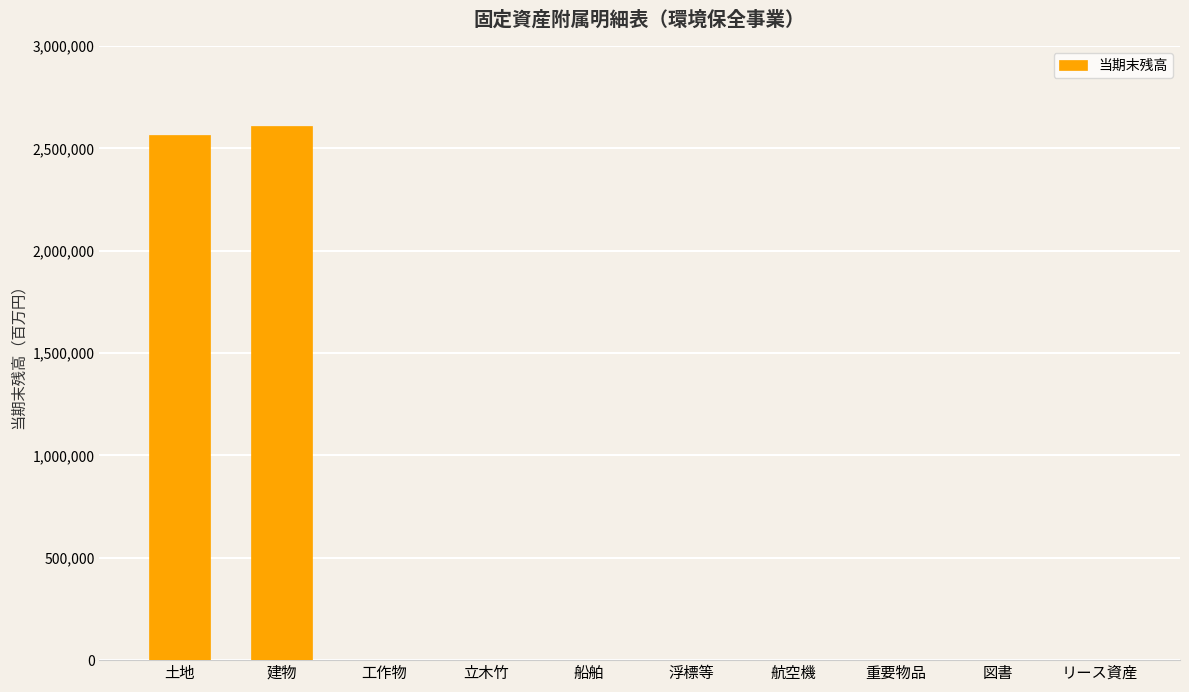

What is the maximum value shown in the chart?

2608549